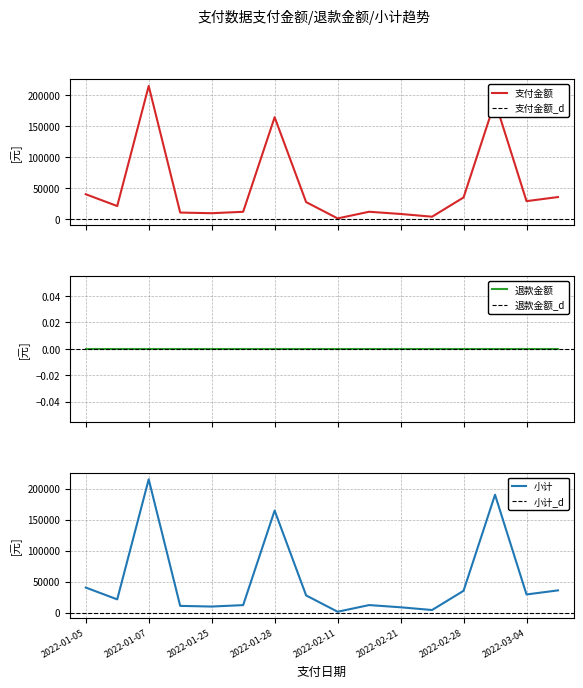

Rank the categories by 支付金额 value from lowest to highest.

2022-02-11, 2022-02-27, 2022-02-21, 2022-01-25, 2022-01-11, 2022-01-26, 2022-02-18, 2022-01-06, 2022-01-29, 2022-03-04, 2022-02-28, 2022-03-06, 2022-01-05, 2022-01-28, 2022-03-03, 2022-01-07